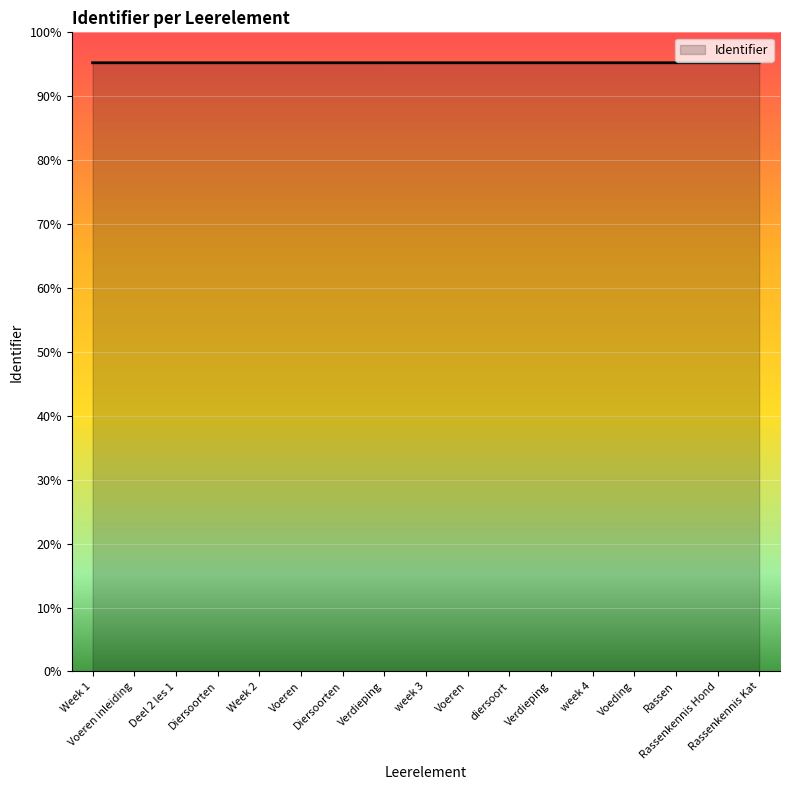

Does the chart have visible grid lines?

Yes